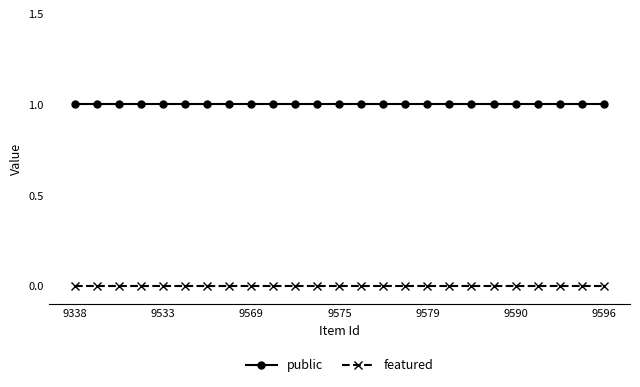

Which series has the largest total across all categories?

public